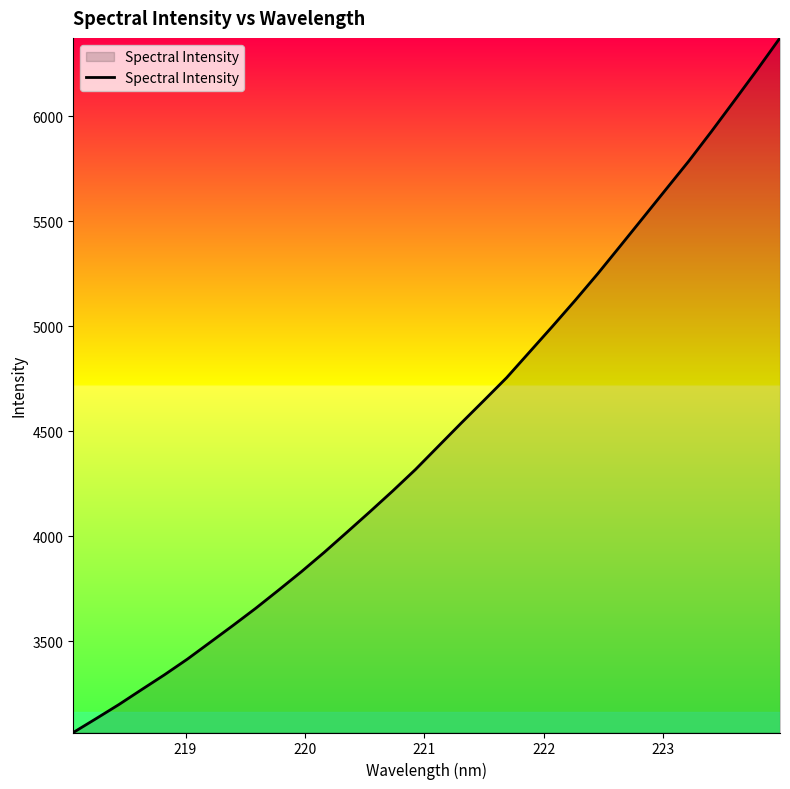

What is the difference between the maximum and minimum values?

3307.4